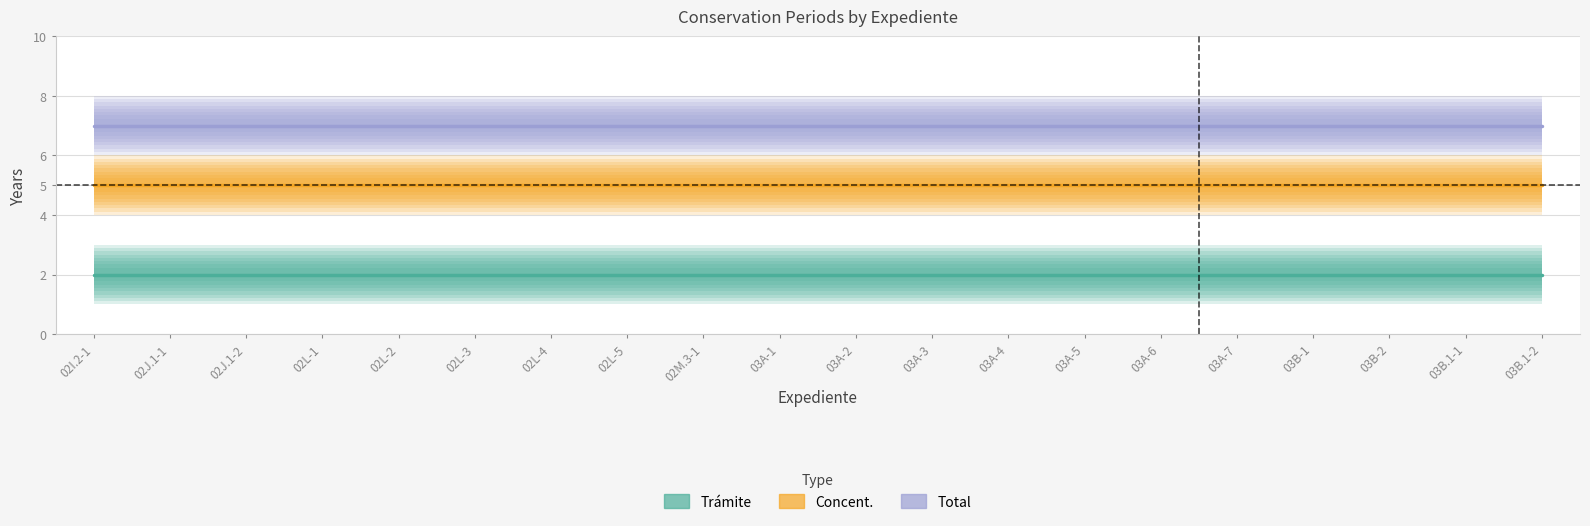

Which category has the lowest value across all series?

02I.2-1